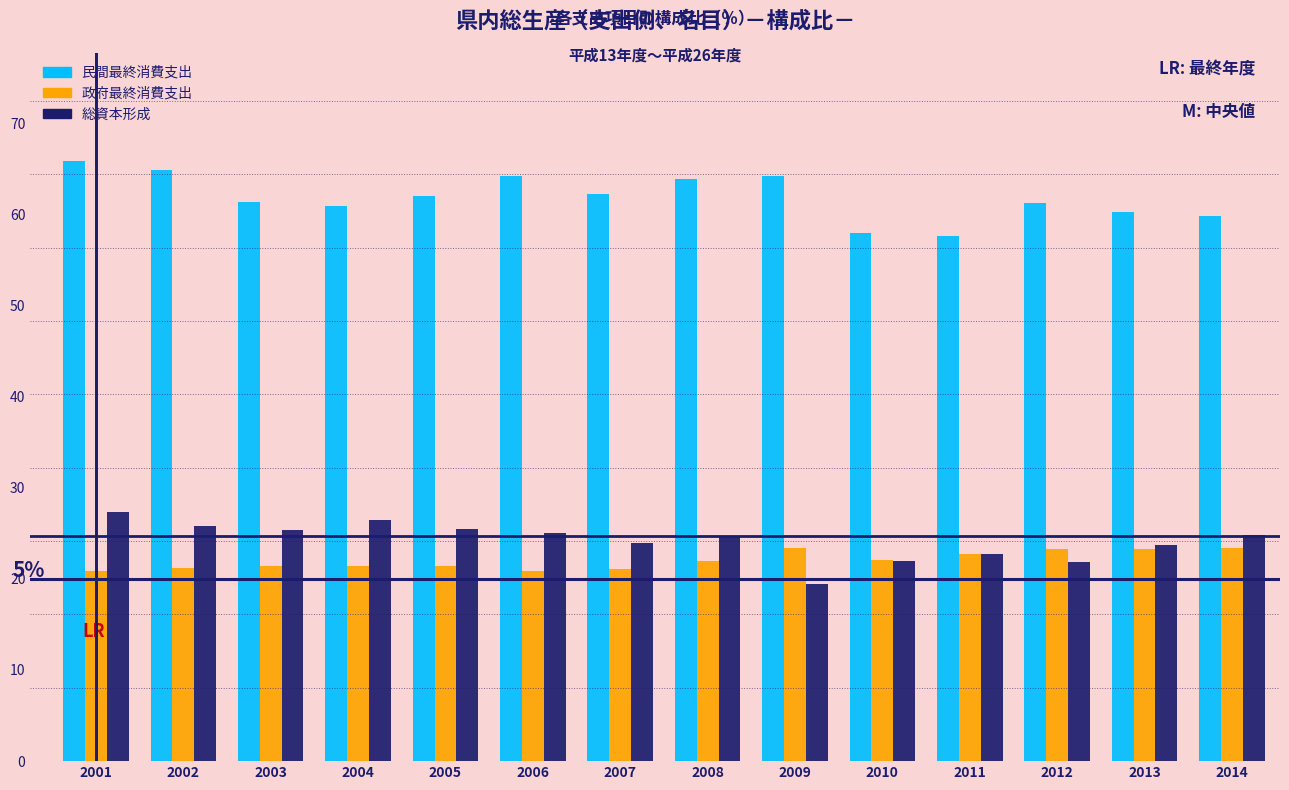

What is the spread (max minus min) of values at 2011?

34.9